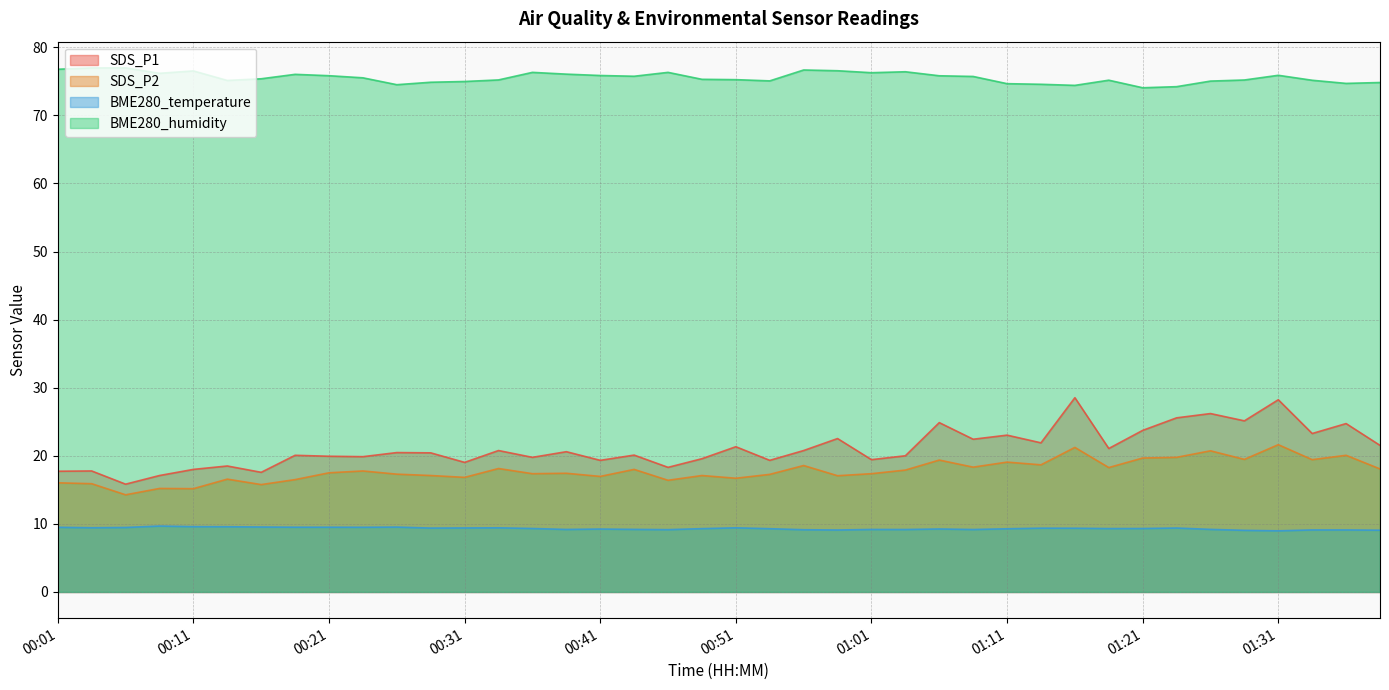

True or false: SDS_P1 and BME280_temperature intersect in this chart.

False